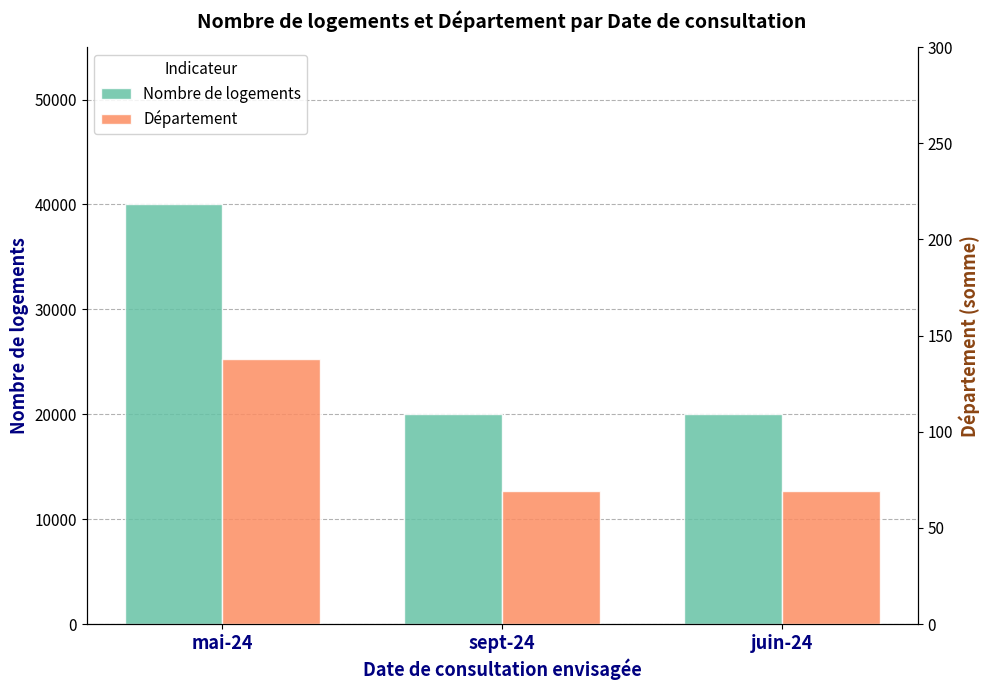

What is the sum of all Département values?

276